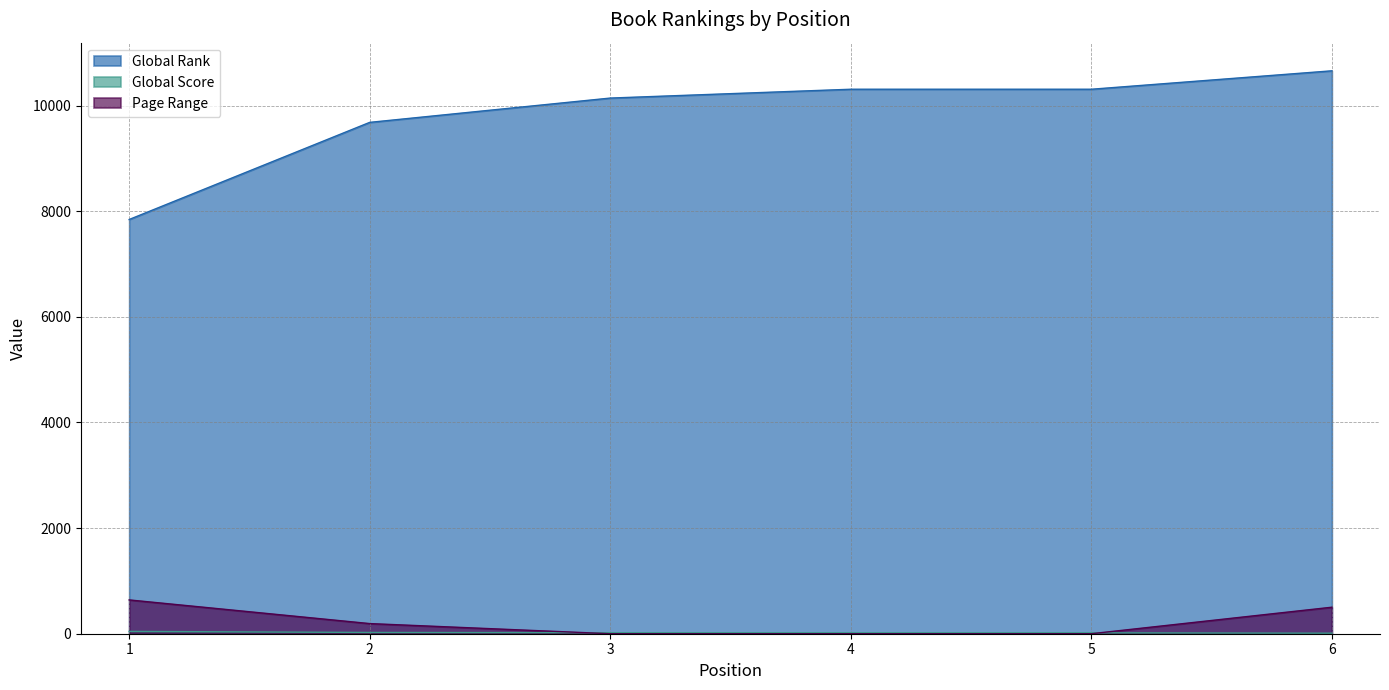

Which label corresponds to the smallest value in the chart?

3